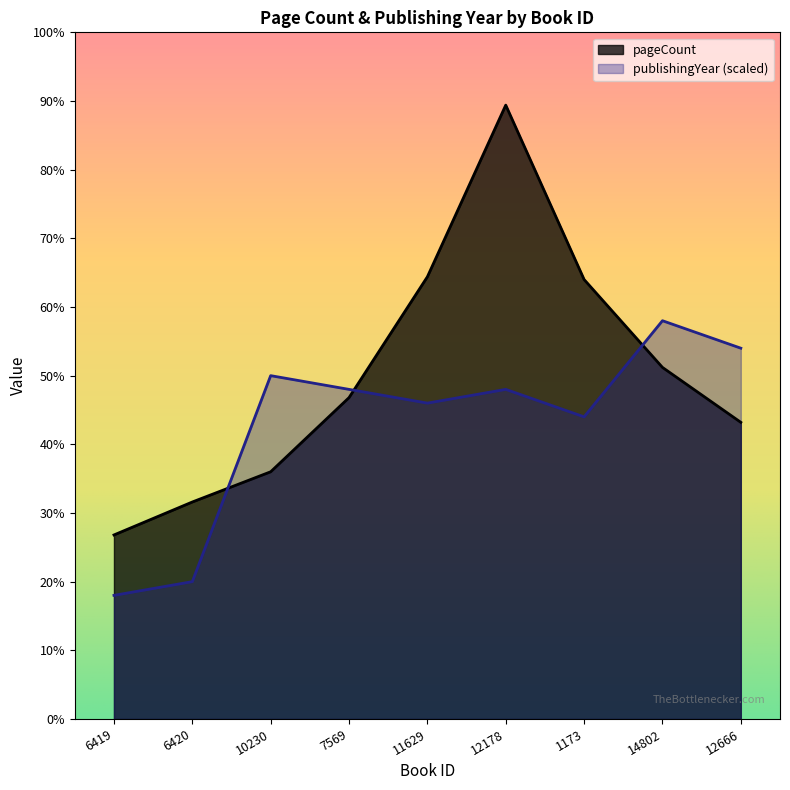

Reading right to left, transcribe all the data shown in this chart.

pageCount: 432	512	640	894	644	468	360	316	268
publishingYear: 540	580	440	480	460	480	500	200	180